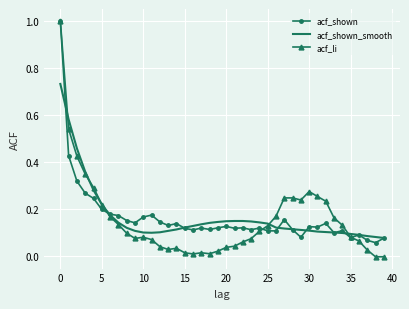

What is the maximum value shown in the chart?

1.0